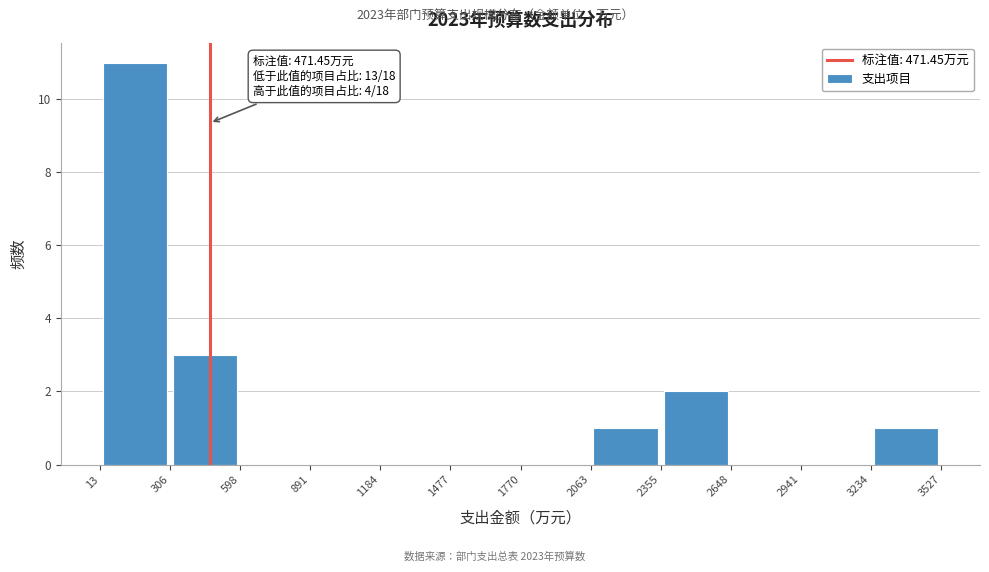

Over which range of the x-axis is the bar tallest?

13 to 306